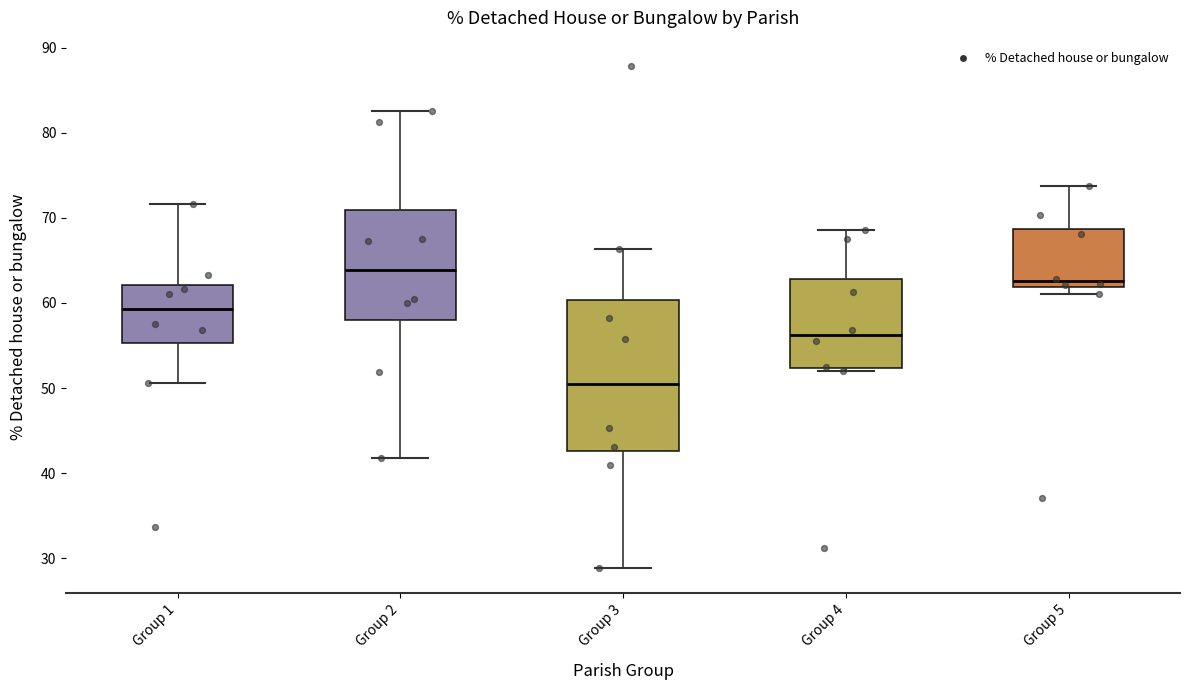

Reading left to right, read every box against the y-axis: the position of its median line, the range the box covers, and the ends of its whiskers. The values are not printed on the chart, so give them approximately, as read against the axis.

Group 1: median 59, box 55 to 62, whiskers 51 to 72
Group 2: median 64, box 58 to 71, whiskers 42 to 83
Group 3: median 51, box 43 to 60, whiskers 29 to 66
Group 4: median 56, box 52 to 63, whiskers 52 (just below the box's lower edge) to 69
Group 5: median 63, box 62 to 69, whiskers 61 to 74